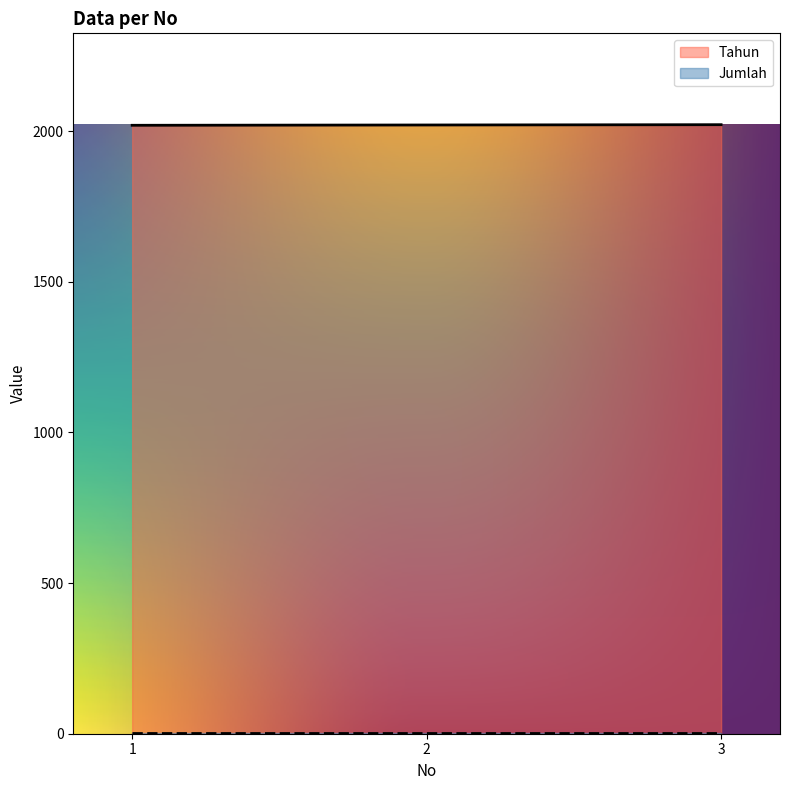

Rank the categories by value from highest to lowest.

3, 2, 1